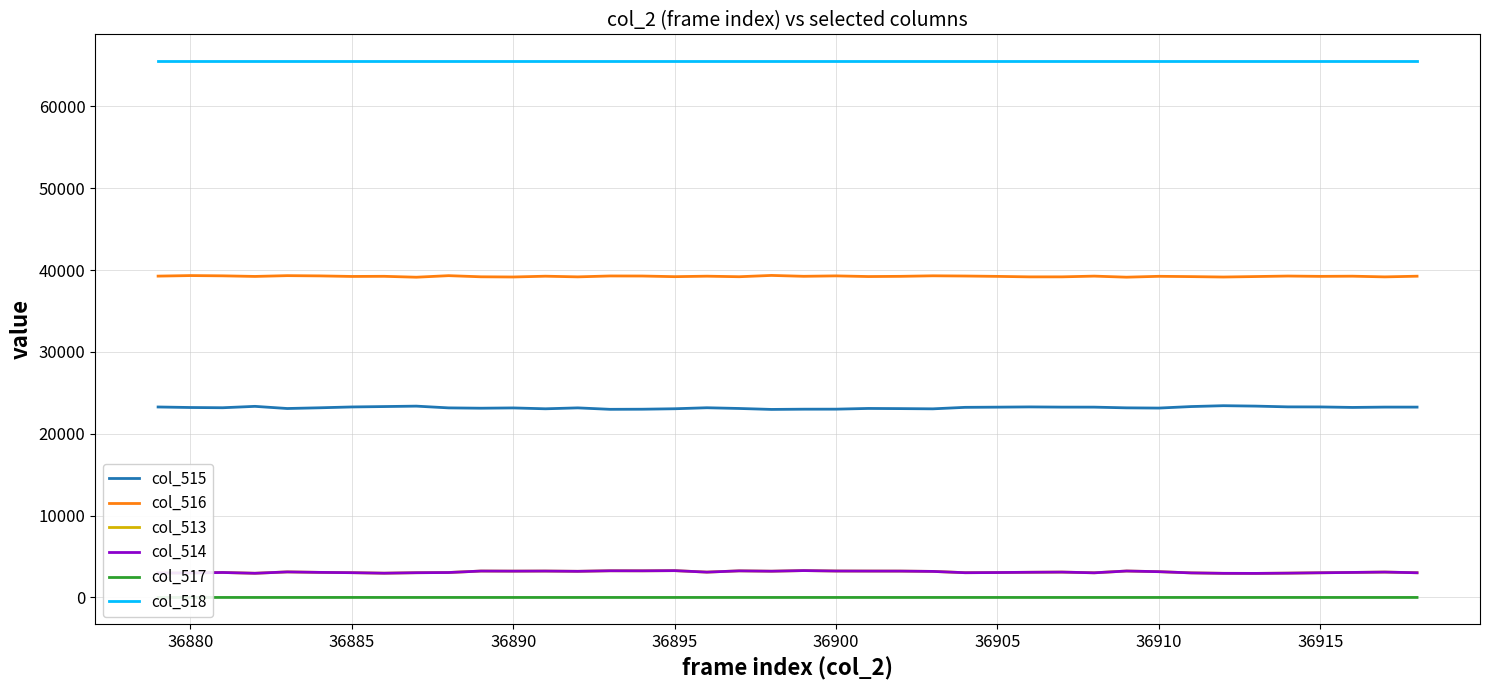

How many categories are shown in the chart?

40